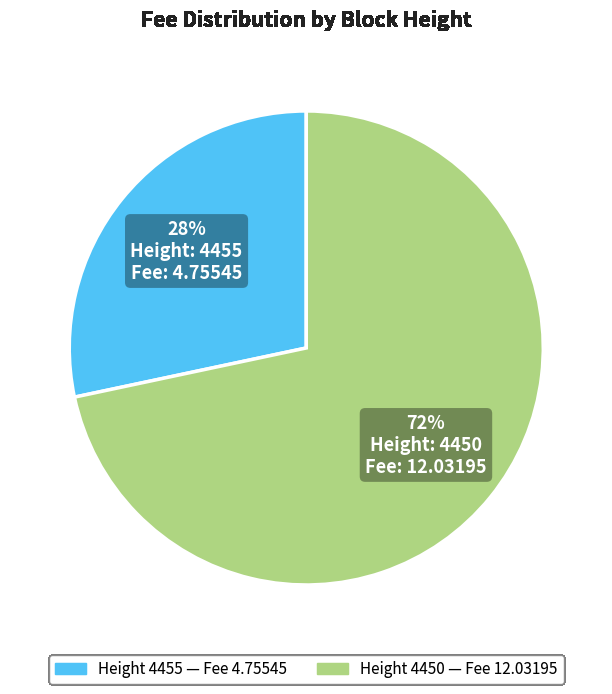

To the nearest percent, what is the average slice percentage?

50%